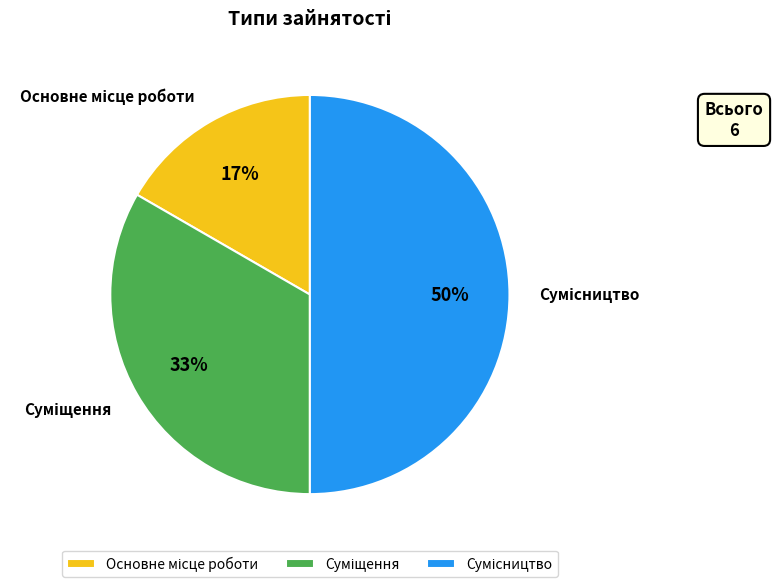

To the nearest percent, what is the difference between the largest and smallest slice percentages?

33%